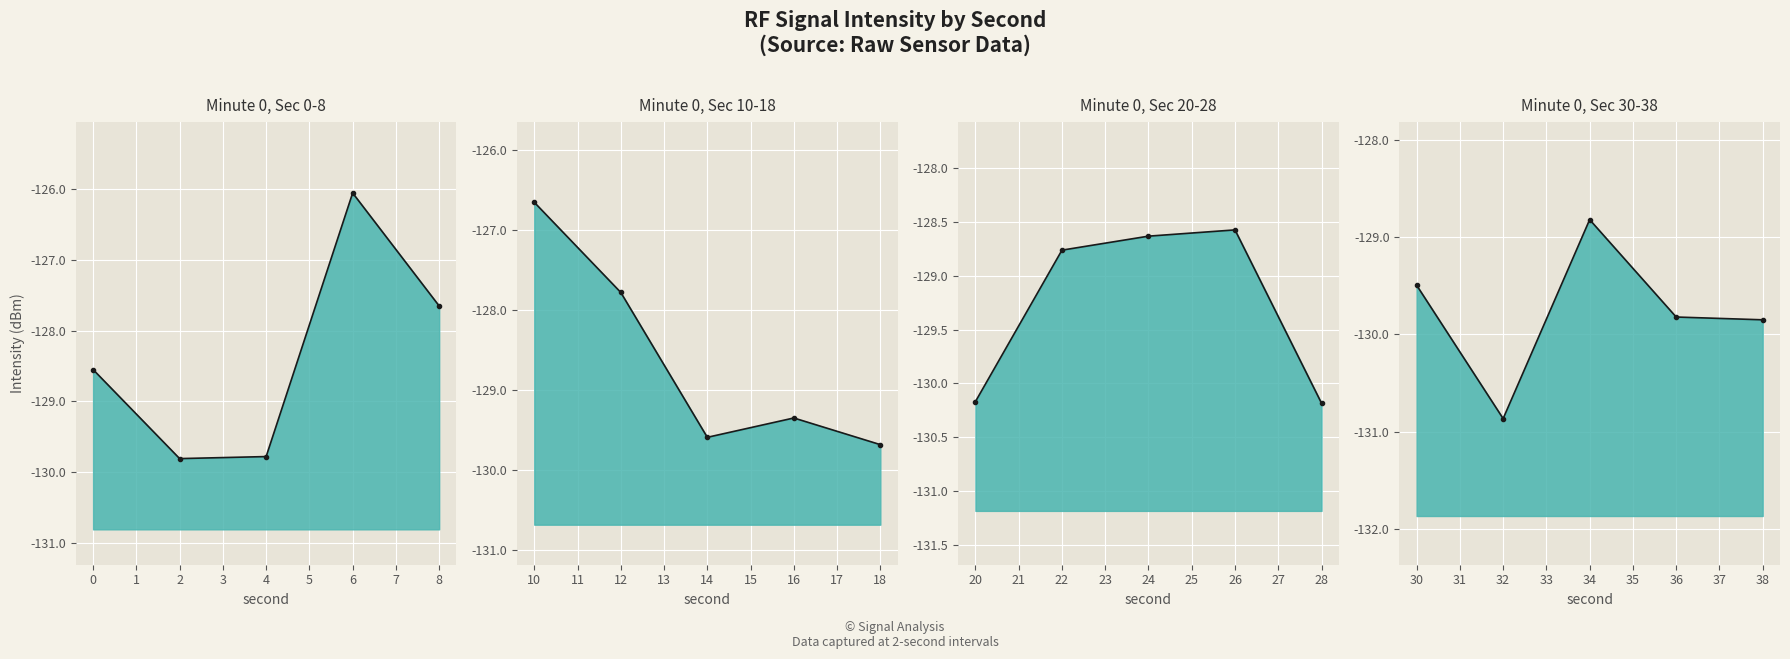

What is the lowest value of the Minute 0, Sec 20-28_line series?

-130.2